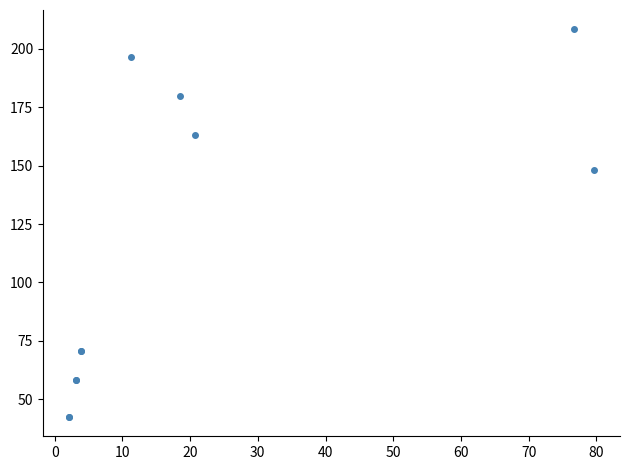

What Y value in the scatter plot is closest to 125?

148.4